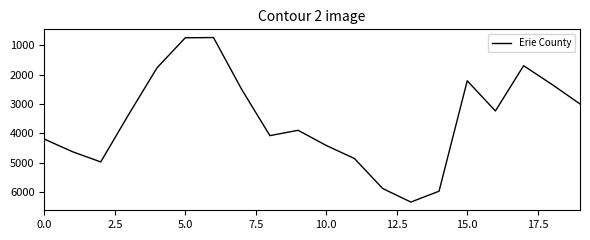

What is the sum of all values?

70789